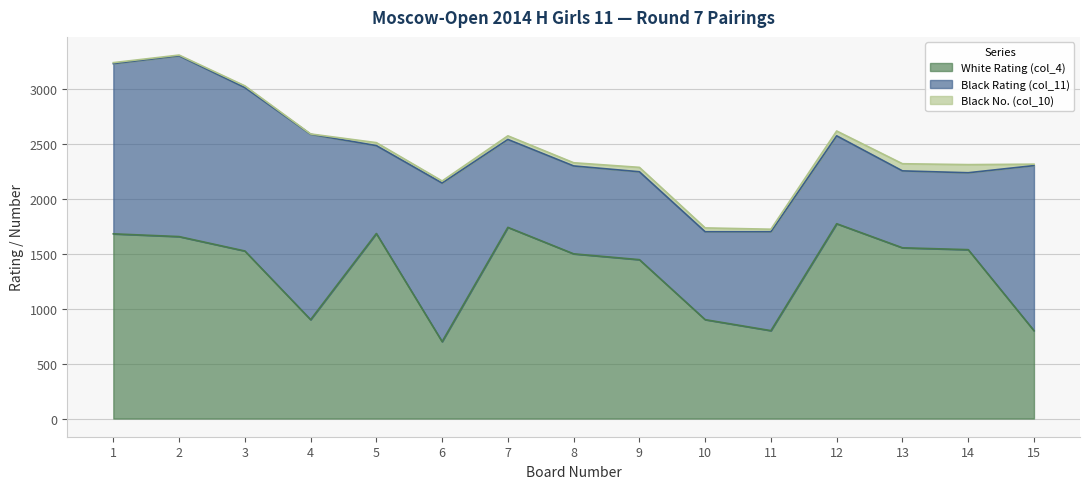

In Black Rating (col_11), how many points are higher than both neighbors (excluding endpoints)?

4